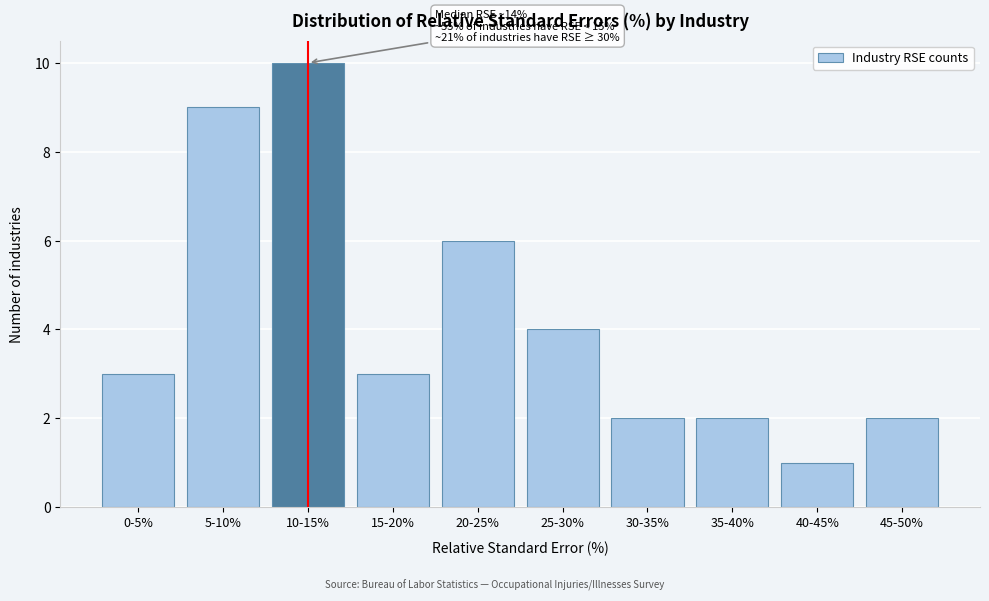

Reading left to right, transcribe all the data shown in this chart.

3	9	10	3	6	4	2	2	1	2